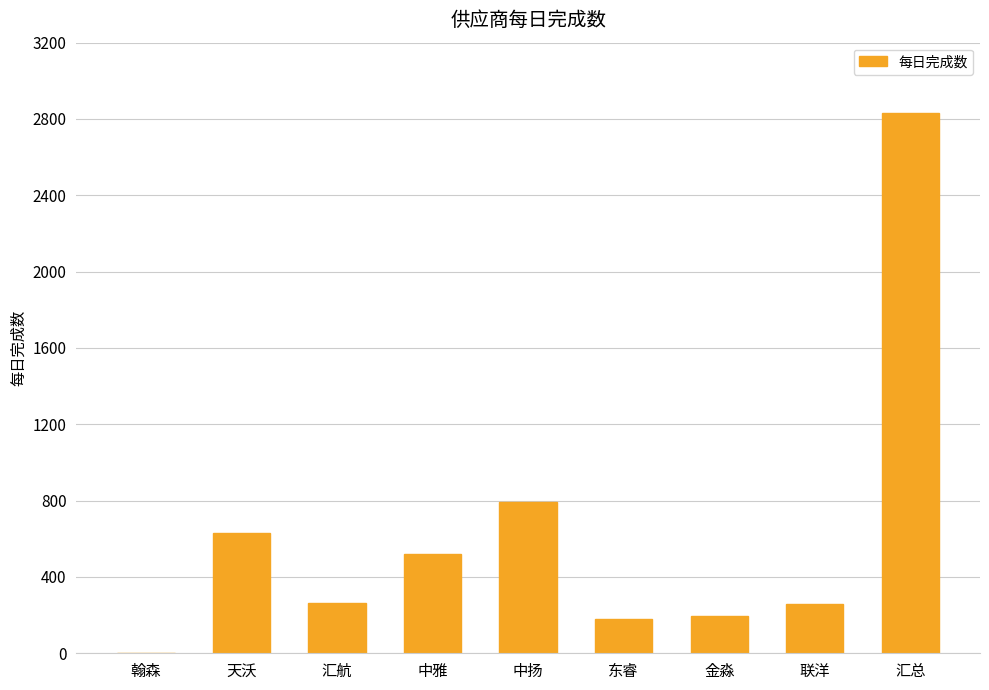

Between 联洋 and 金淼, which is larger?

联洋